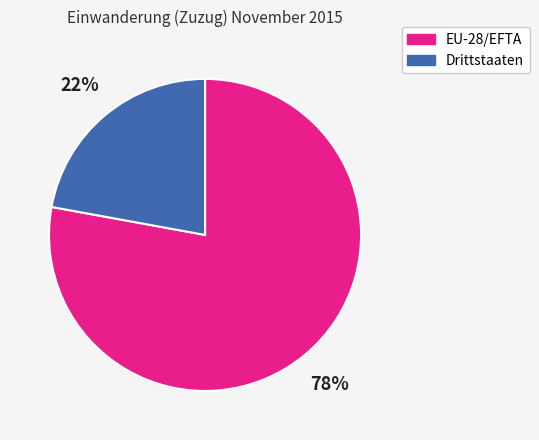

Count the number of slices in the pie.

2